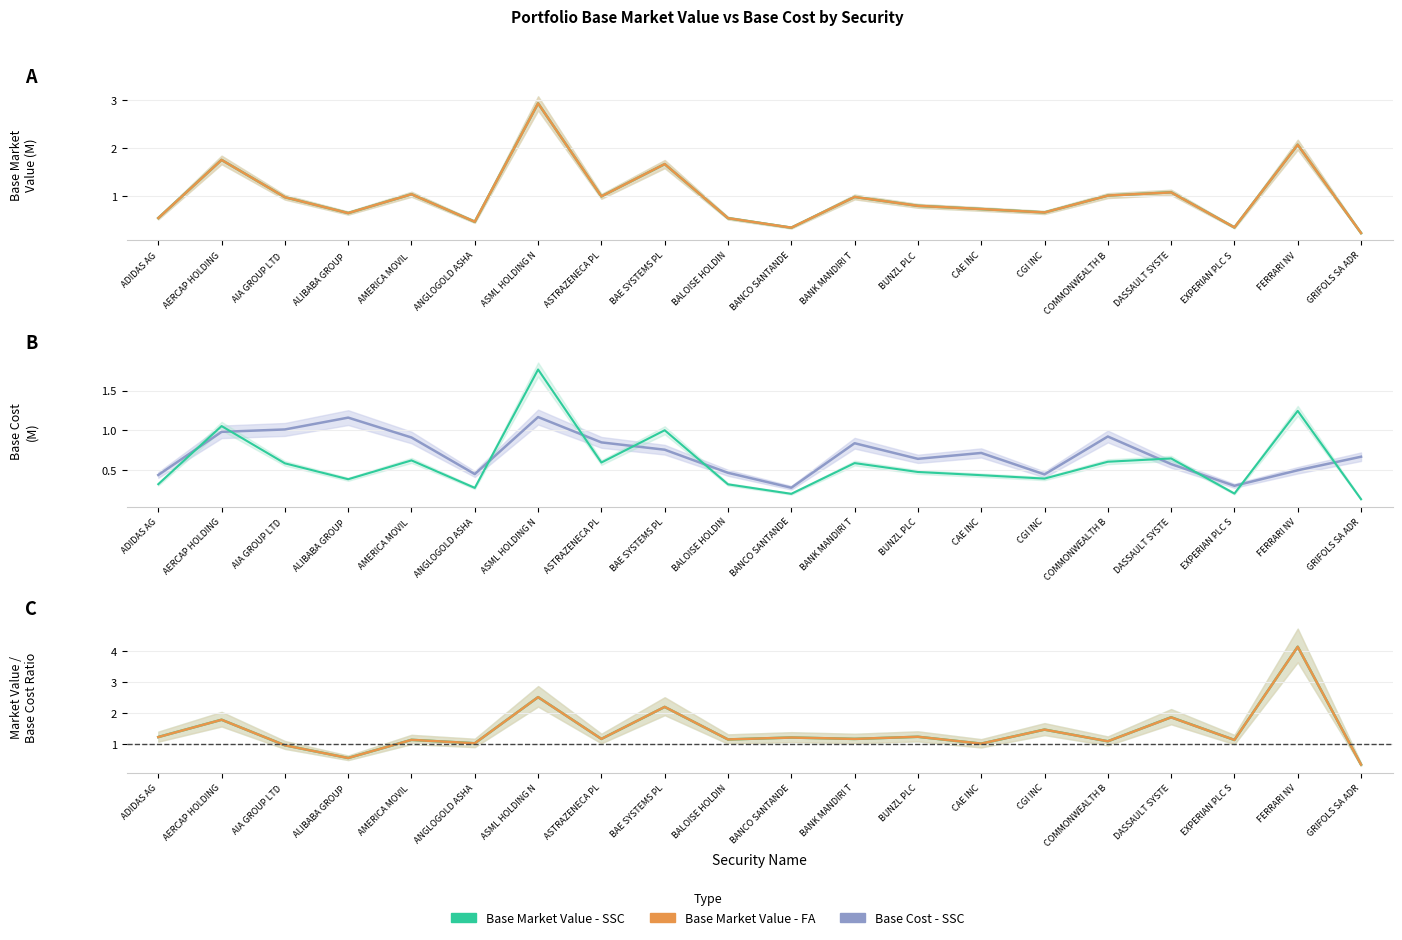

What is the smallest value displayed?

0.1